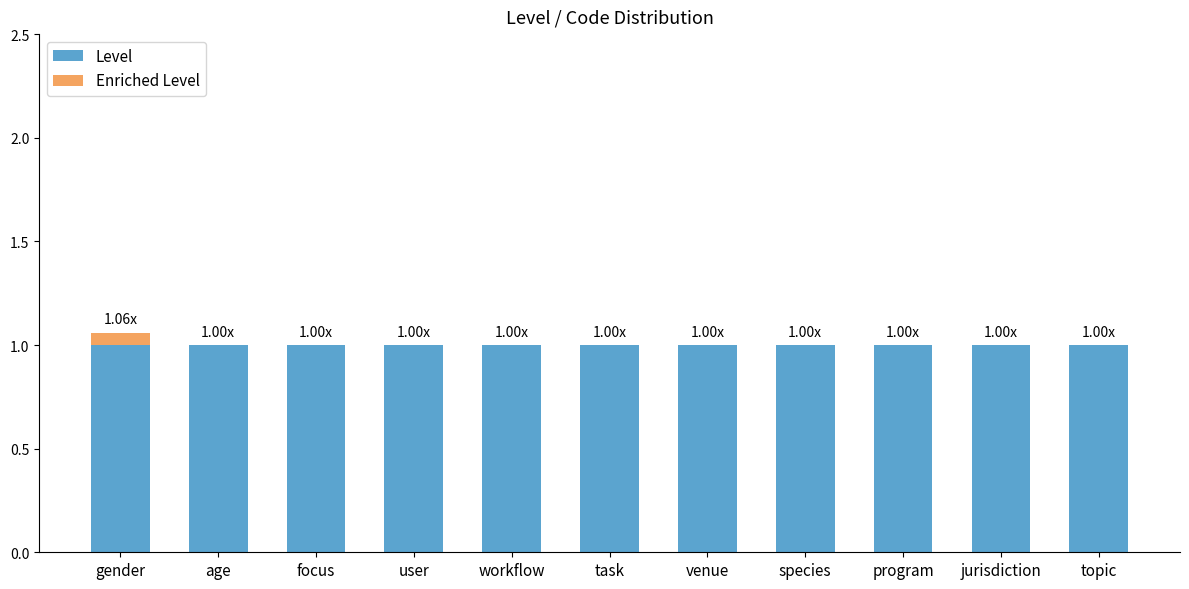

Read the Level value at topic.

1.0